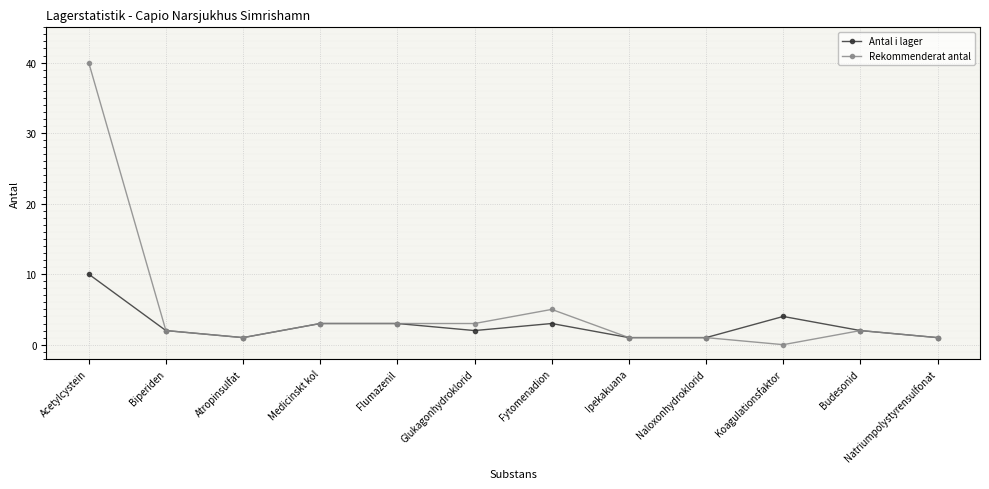

Is this an area chart (filled region under the line)?

No